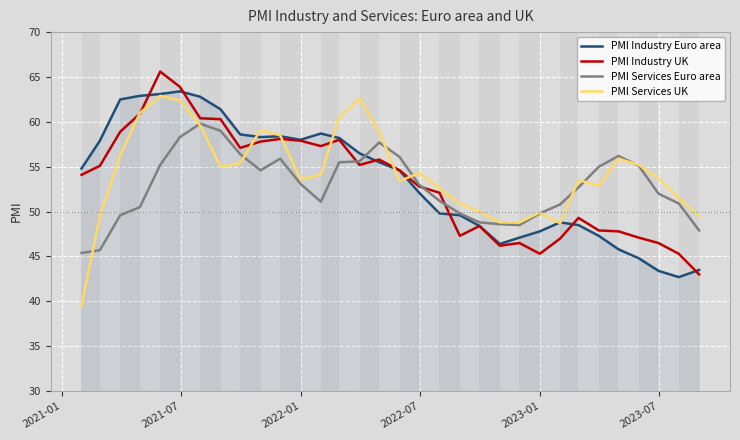

What is the maximum value for PMI Services UK?

62.9